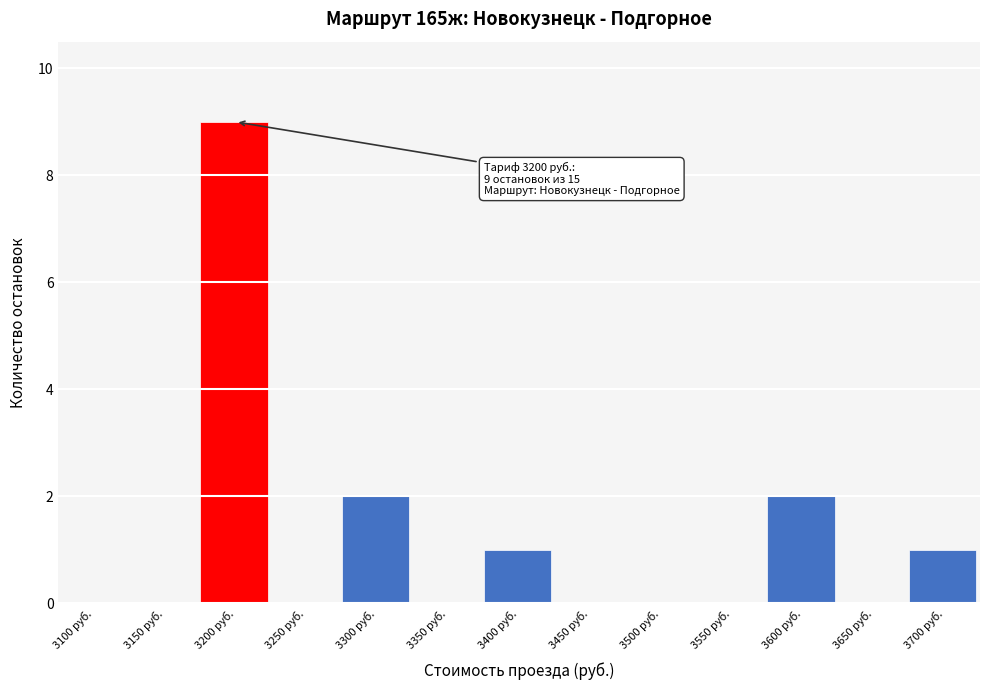

Reading right to left, list all the values displayed in this chart.

3700 руб.=1	3650 руб.=0	3600 руб.=2	3550 руб.=0	3500 руб.=0	3450 руб.=0	3400 руб.=1	3350 руб.=0	3300 руб.=2	3250 руб.=0	3200 руб.=9	3150 руб.=0	3100 руб.=0